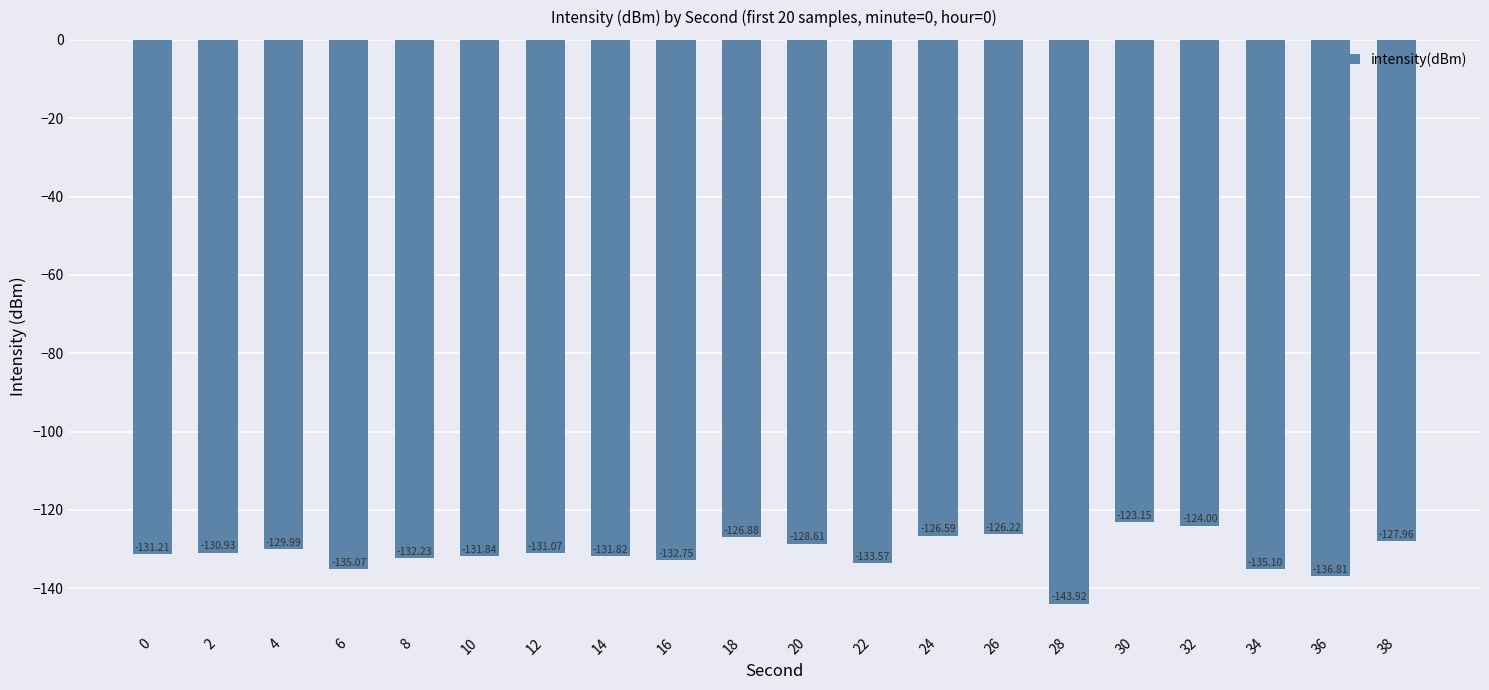

True or false: the data shows -130.0 at 4.

True